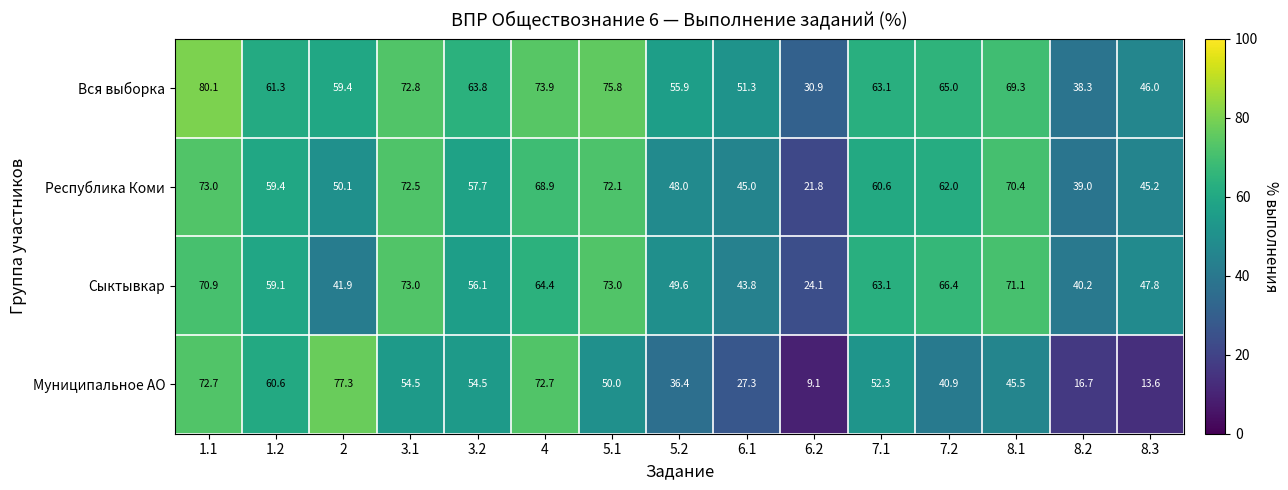

Which series has the largest range (max minus min)?

Муниципальное АО